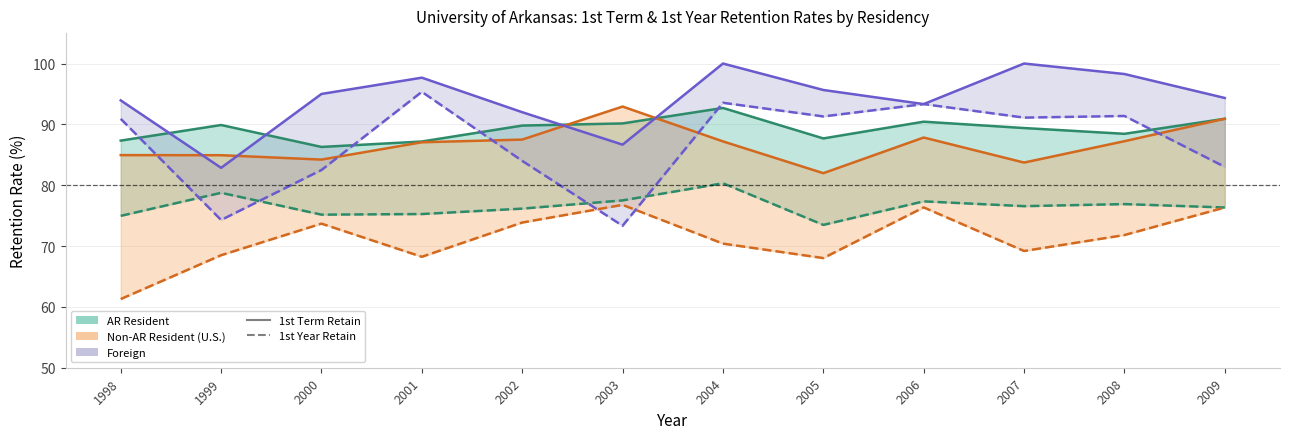

How many lines are shown in the chart?

6